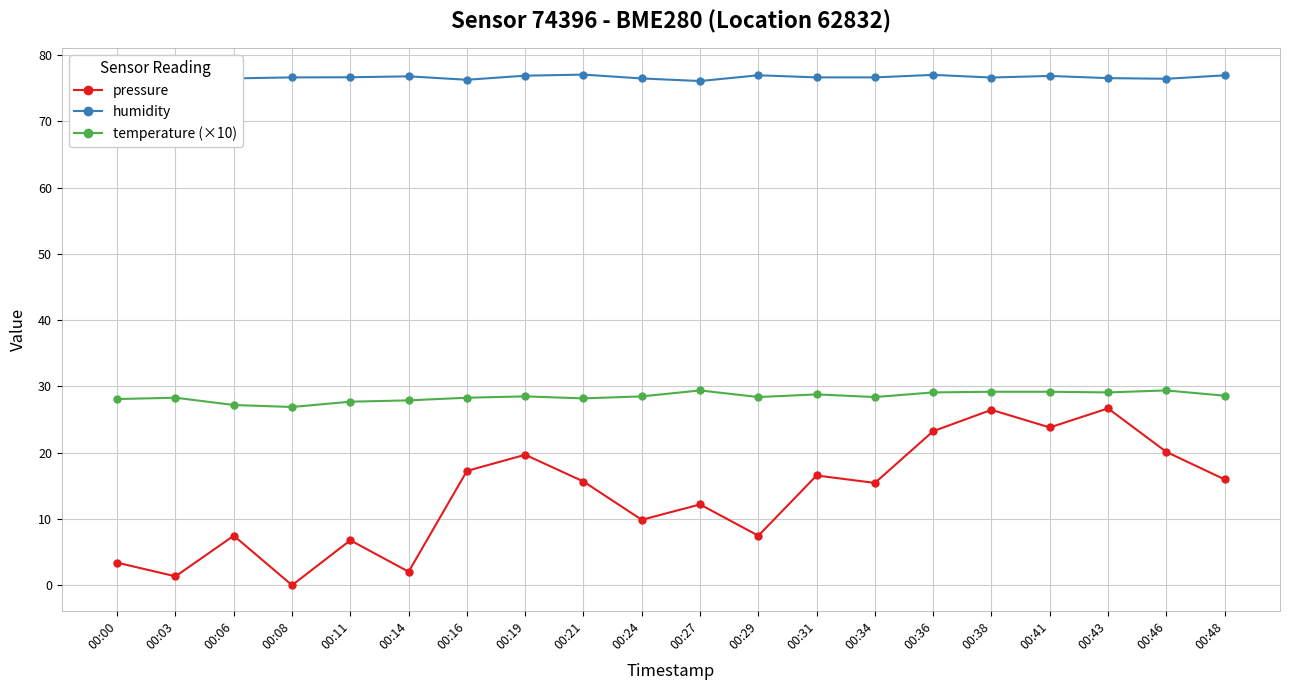

True or false: humidity has a value of 128.9 at 00:48.

False